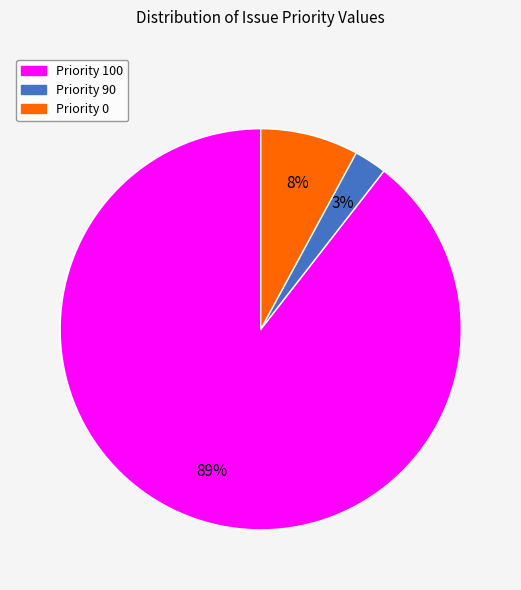

Is there a majority slice in this chart?

Yes